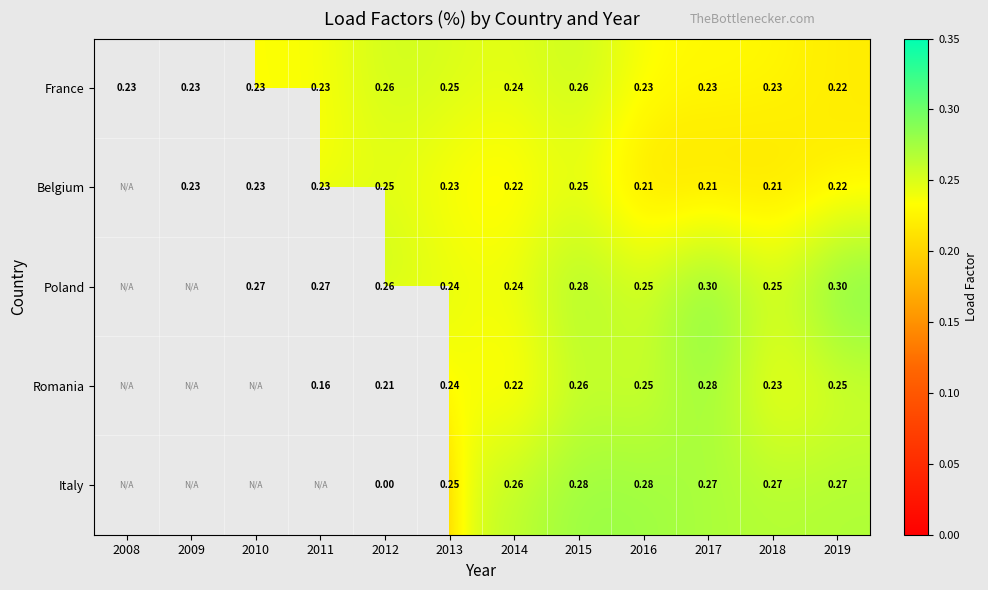

Is the value of Italy at 2014 greater than the value of Belgium at 2011?

Yes